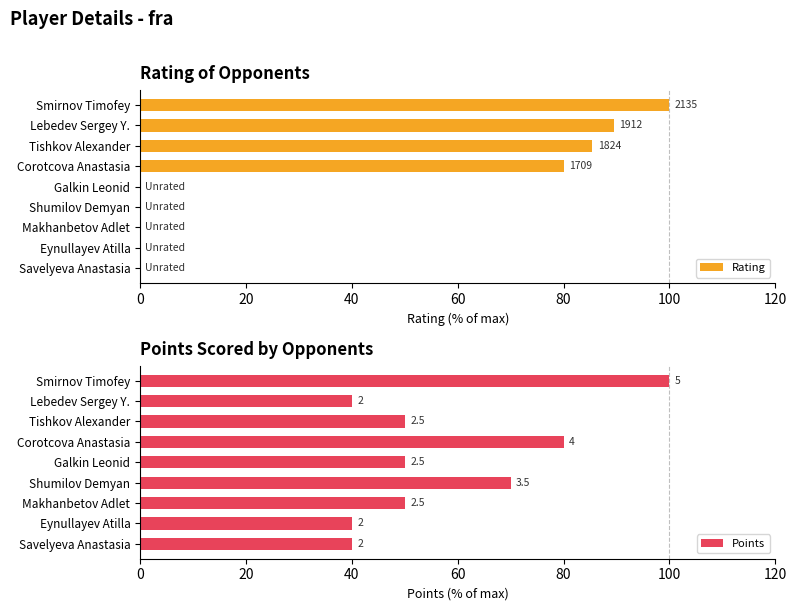

What is the difference between the maximum and minimum values in the Rating series?

100.0